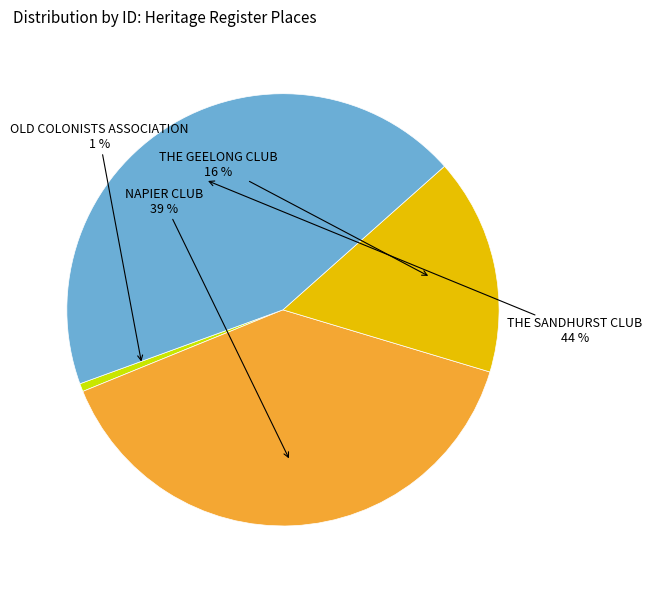

Is it true that THE SANDHURST CLUB is 44% of the pie?

True